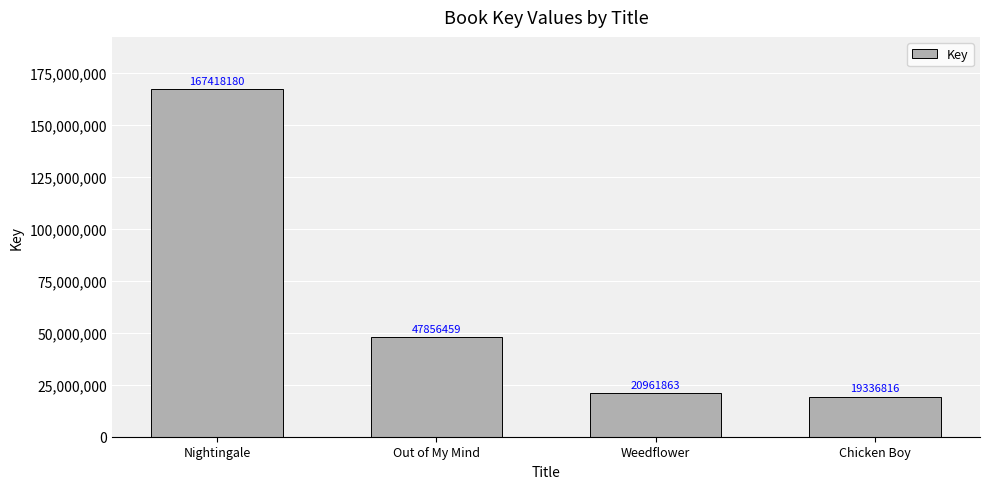

What is the label of the 4th bar from the left?

Chicken Boy